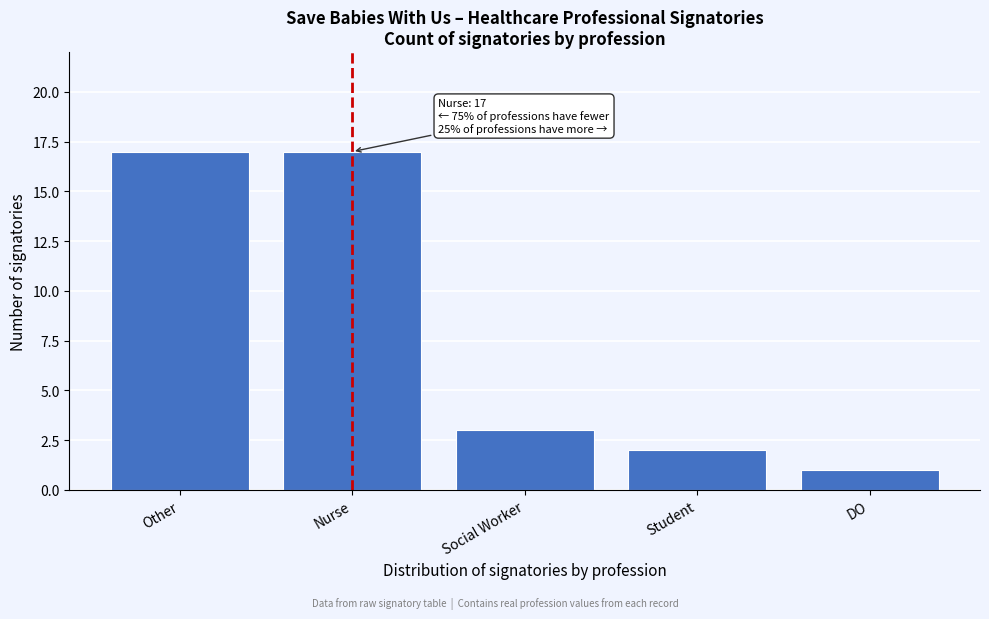

Reading right to left, list all the values displayed in this chart.

DO=1	Student=2	Social Worker=3	Nurse=17	Other=17